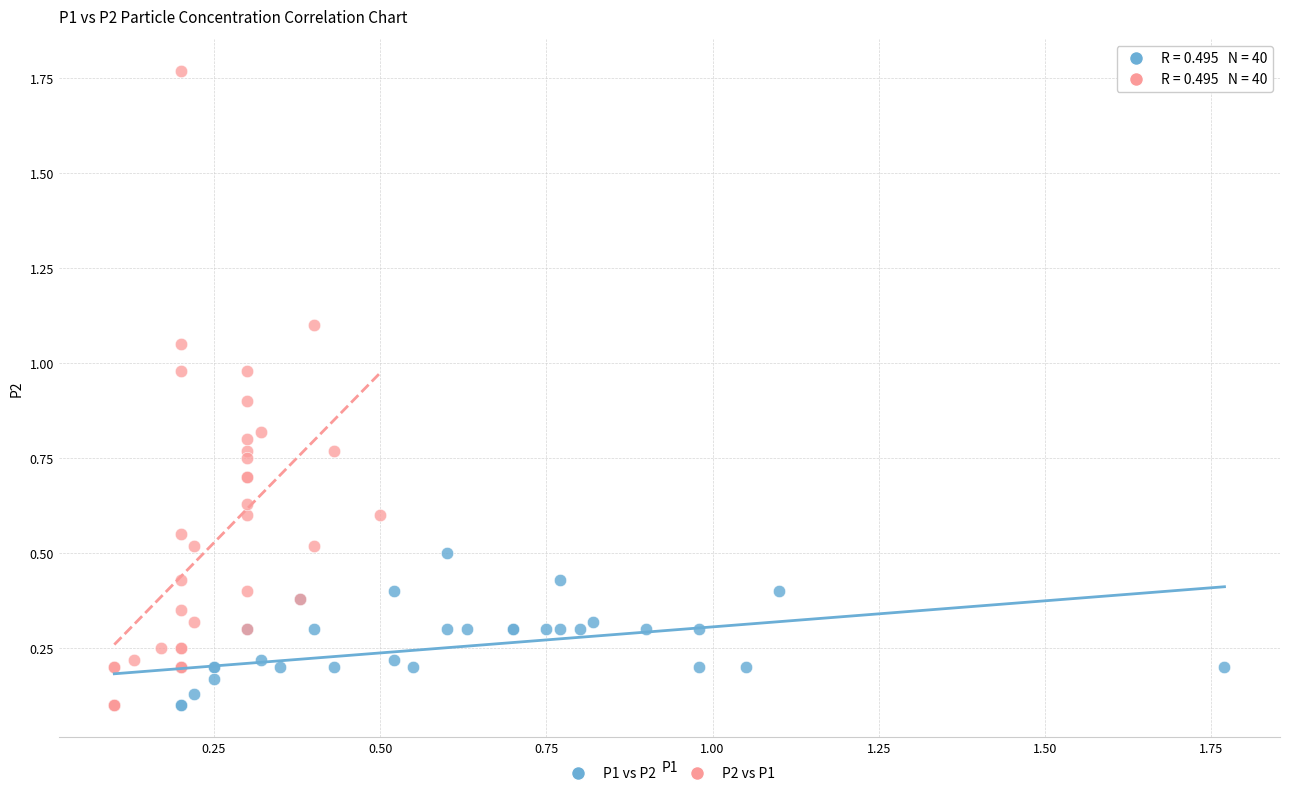

Which series has the widest spread of Y values?

P2 vs P1